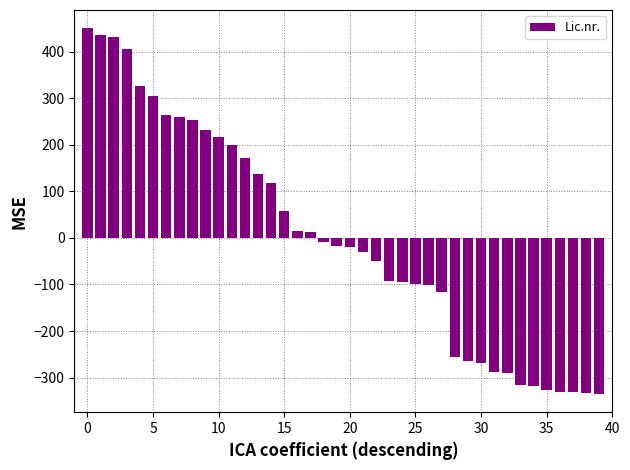

What is the value of the 40th bar from the left?

-335.0